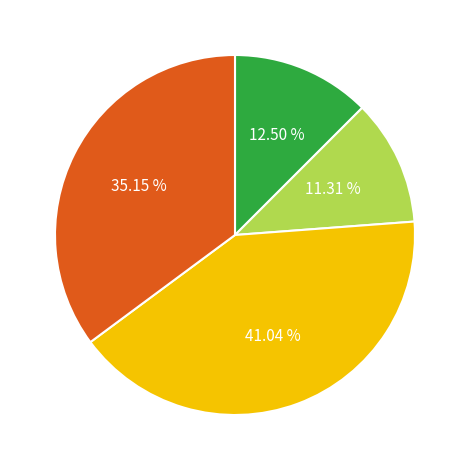

To the nearest percent, what percentage of the pie is Are We There, Yeti??

35%